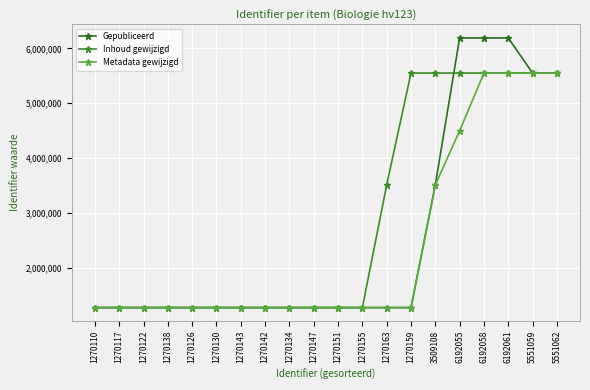

Where does the Metadata gewijzigd series first go above 1270151?

1270155